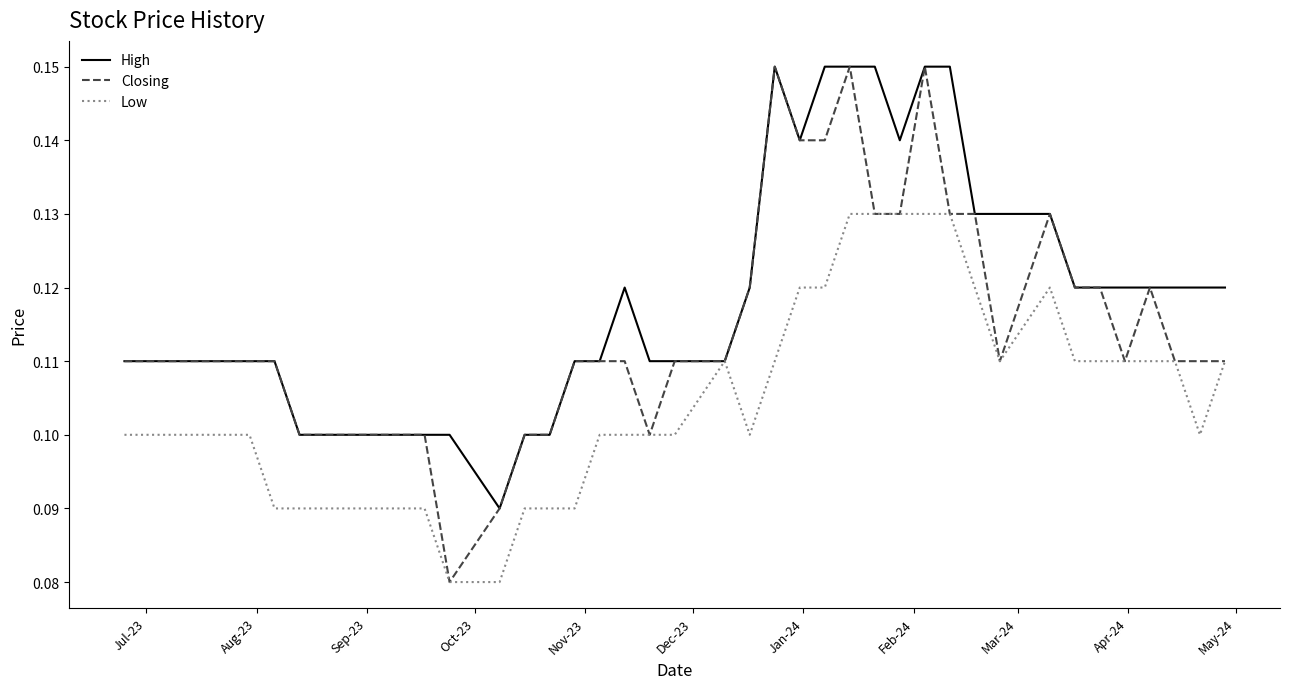

Which series has the largest range (max minus min)?

Closing